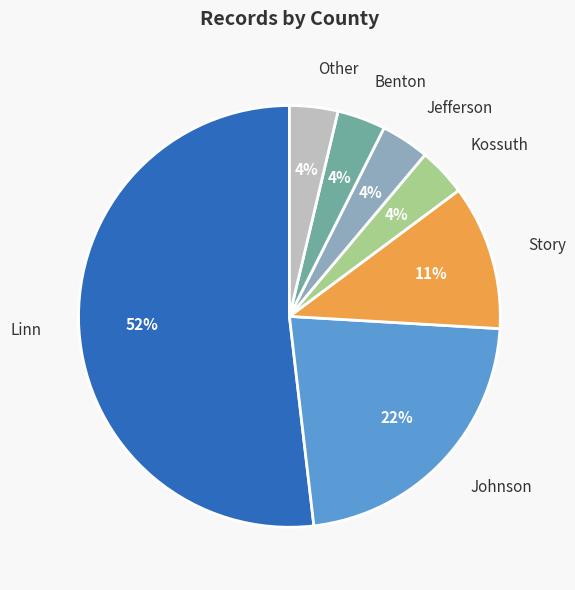

What is the majority slice?

Linn